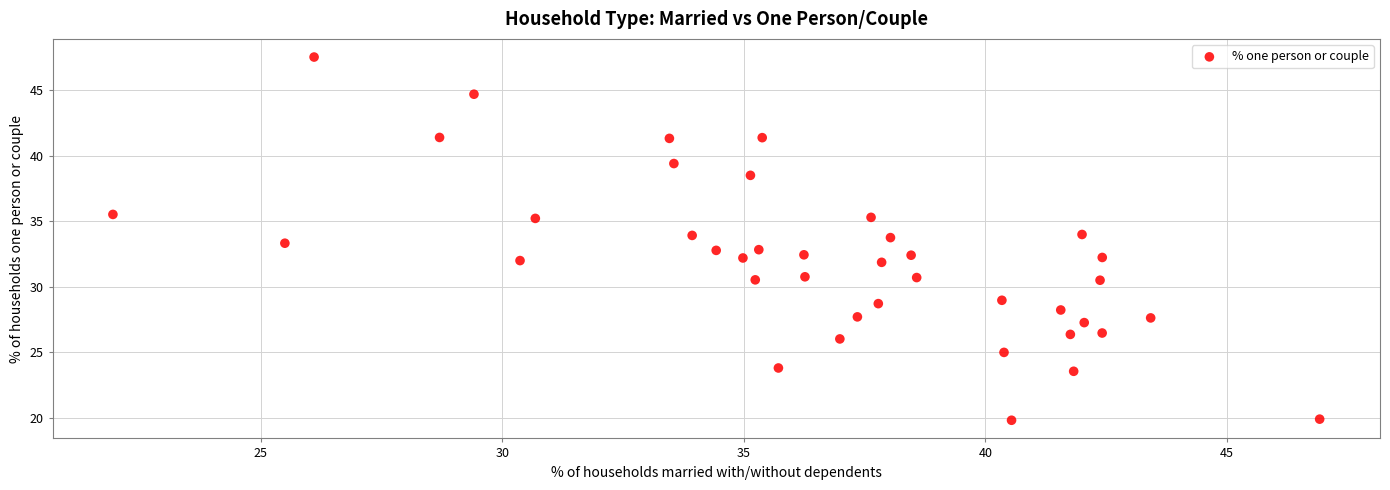

What is the range of Y values (max minus min)?

27.7